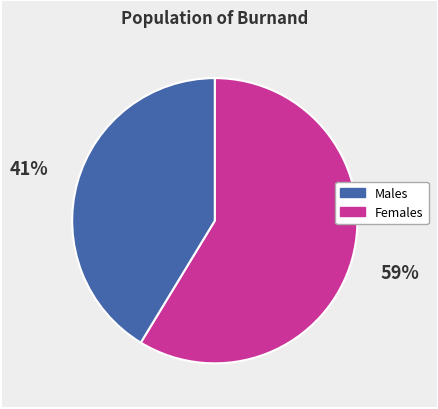

Rank the categories by value from lowest to highest.

Females, Males